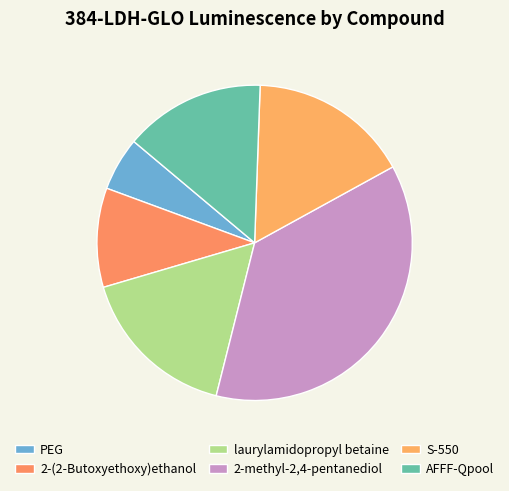

What is the change in value from 2-(2-Butoxyethoxy)ethanol to laurylamidopropyl betaine?

+140038